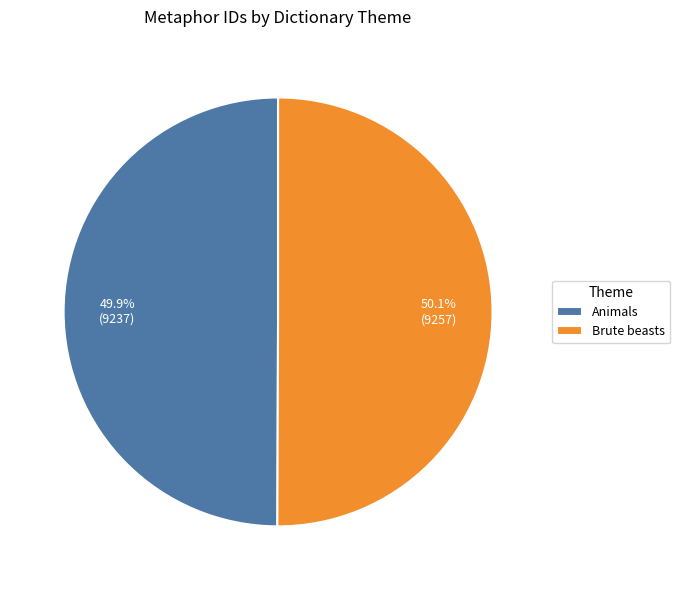

Approximately how many times larger is the value at Brute beasts compared to Animals?

1.0